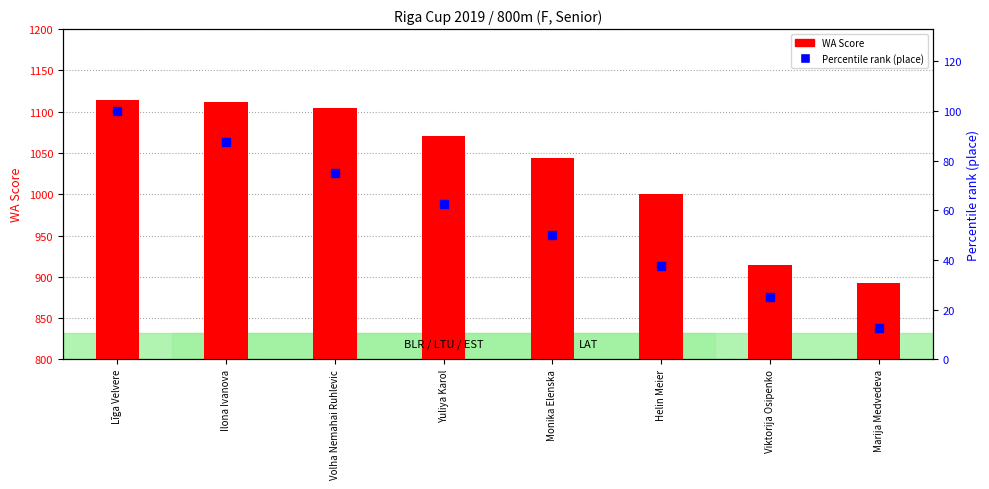

How many groups of bars are there?

8